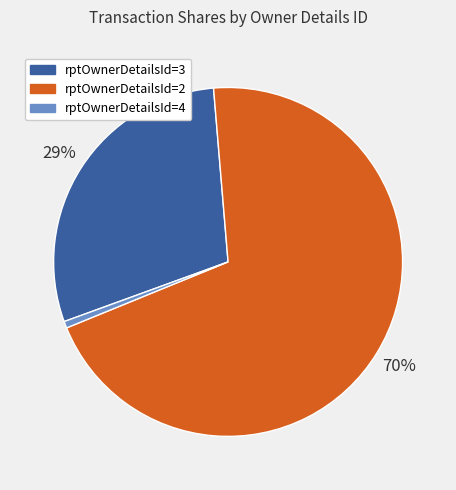

To the nearest percent, what is the average slice percentage?

33%